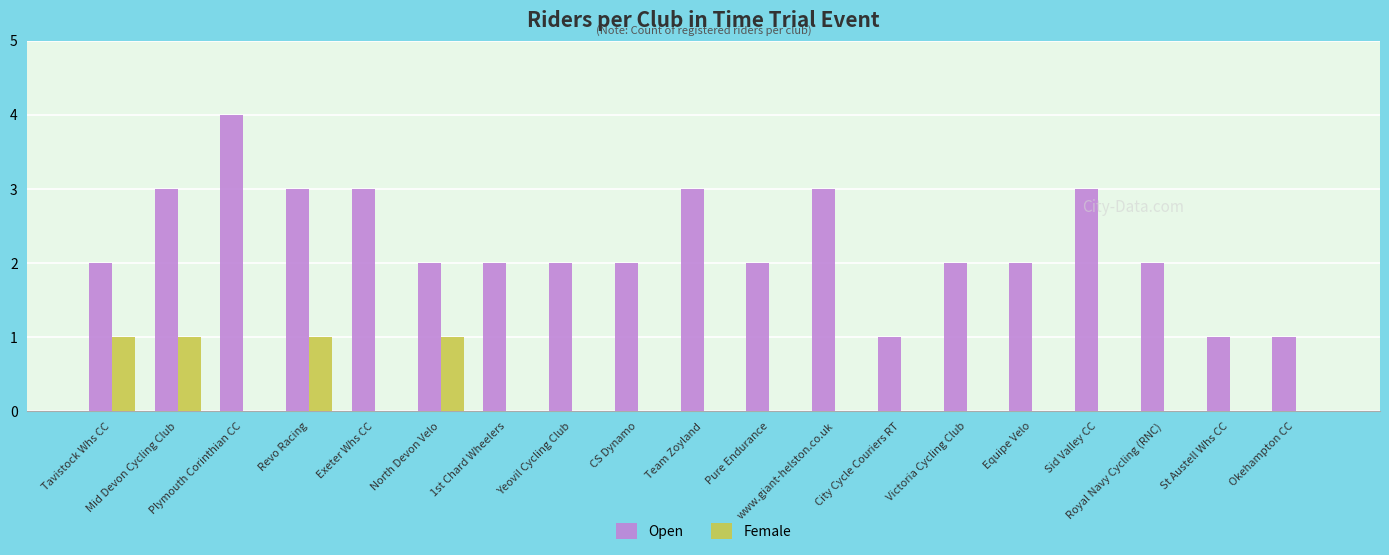

At which label does Open reach its peak?

Plymouth Corinthian CC